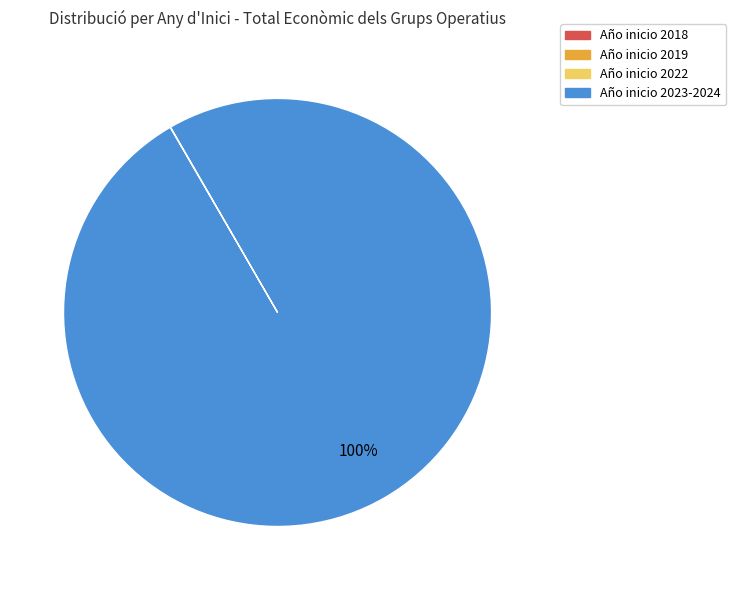

To the nearest percent, what is the difference between the largest and smallest slice percentages?

100%